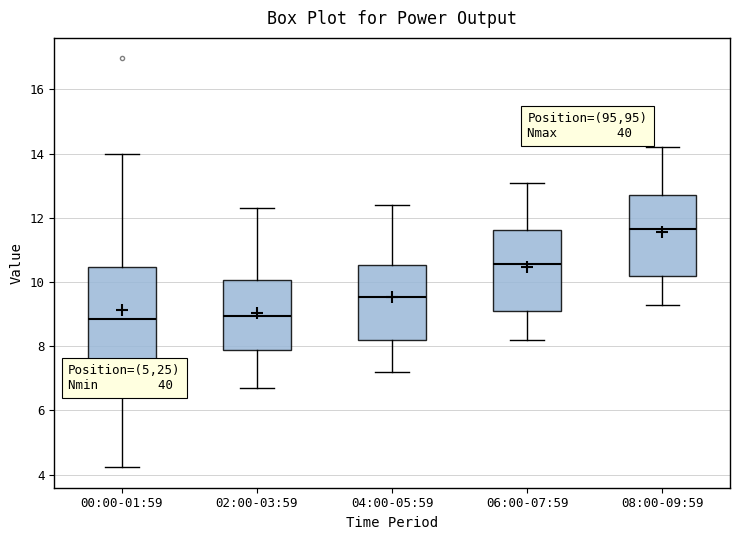

Which box is the tallest, from its lower edge to its upper edge?

00:00-01:59